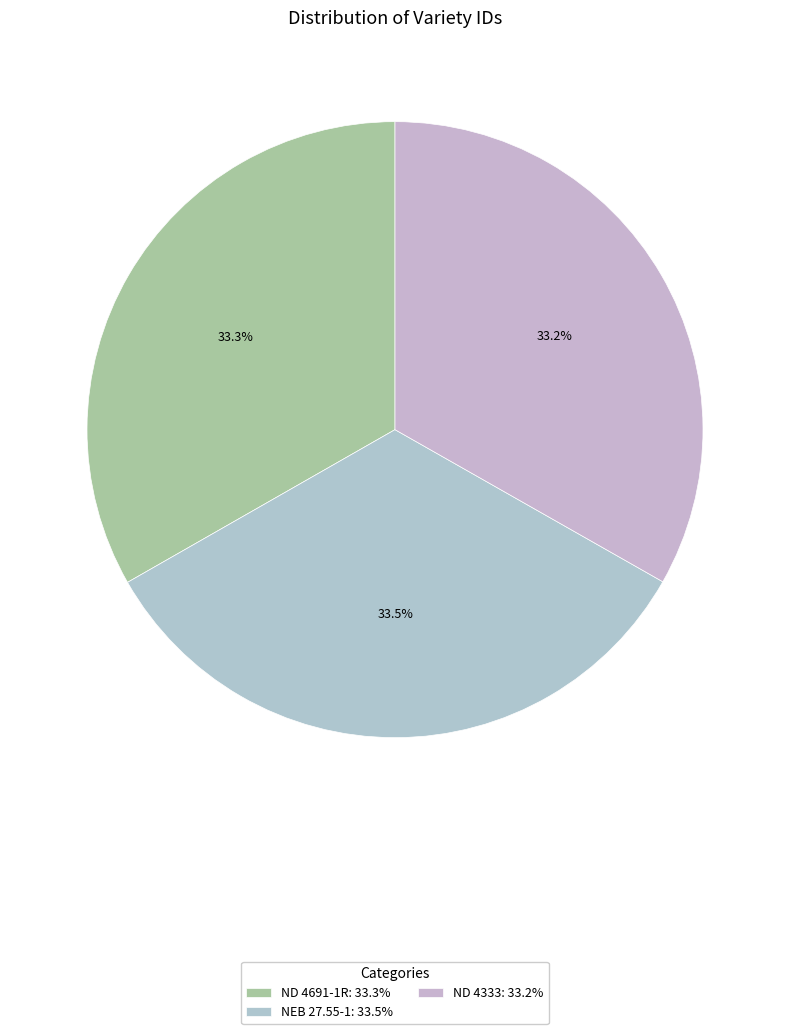

Between ND 4333 and NEB 27.55-1, which is larger?

NEB 27.55-1